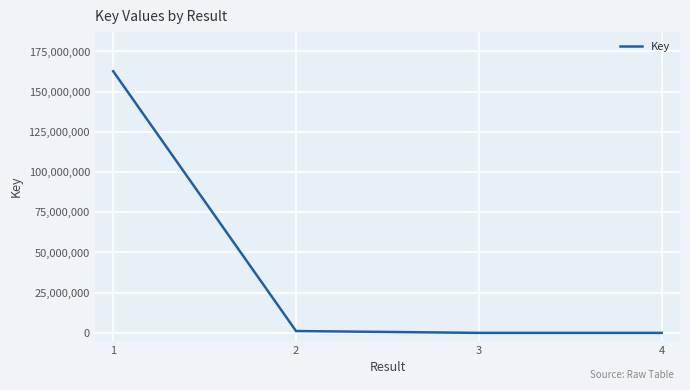

What is the average value?

40961346